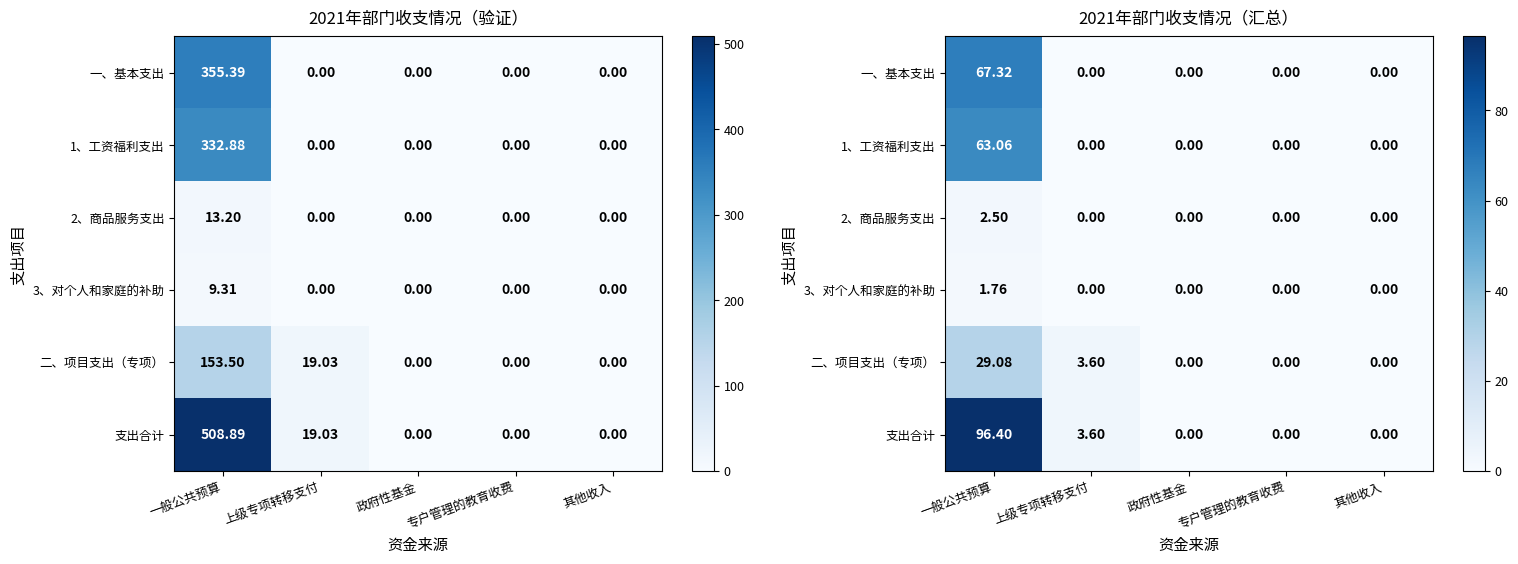

What is the difference between the maximum and minimum values in the 1、工资福利支出 series?

63.1